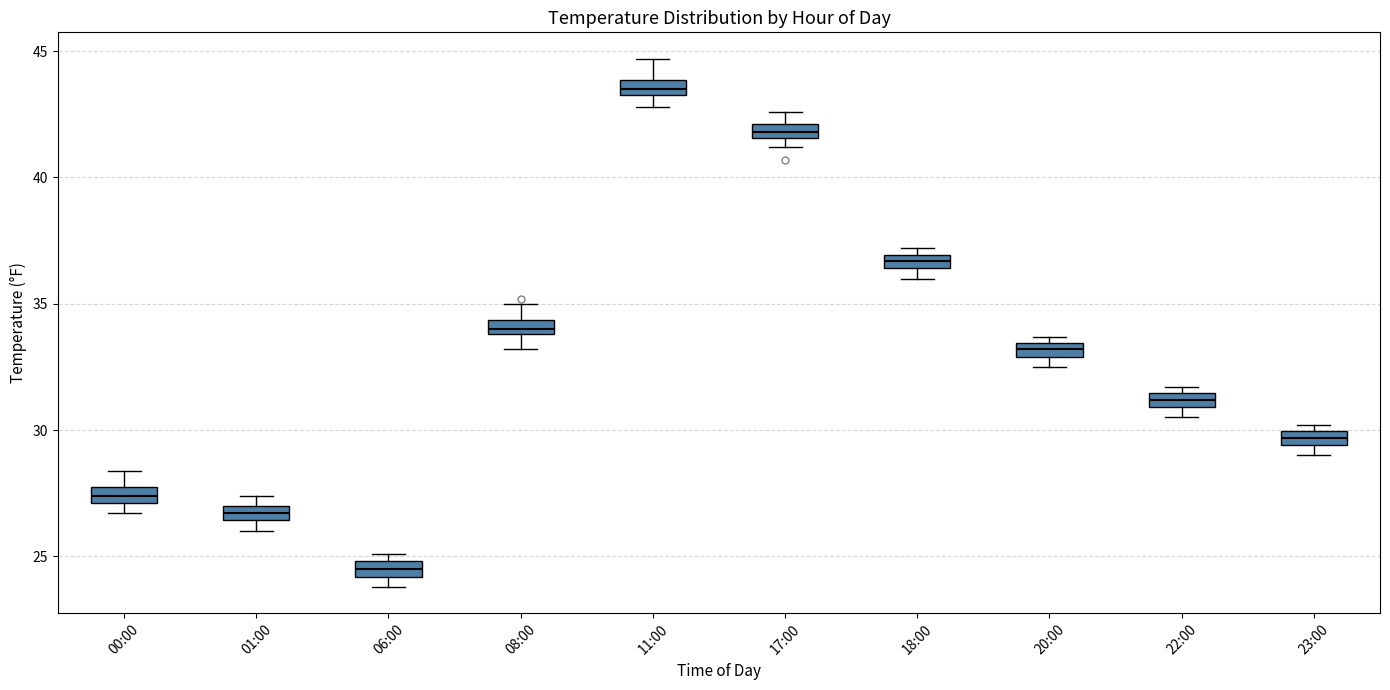

Which box's median line is the lowest?

06:00